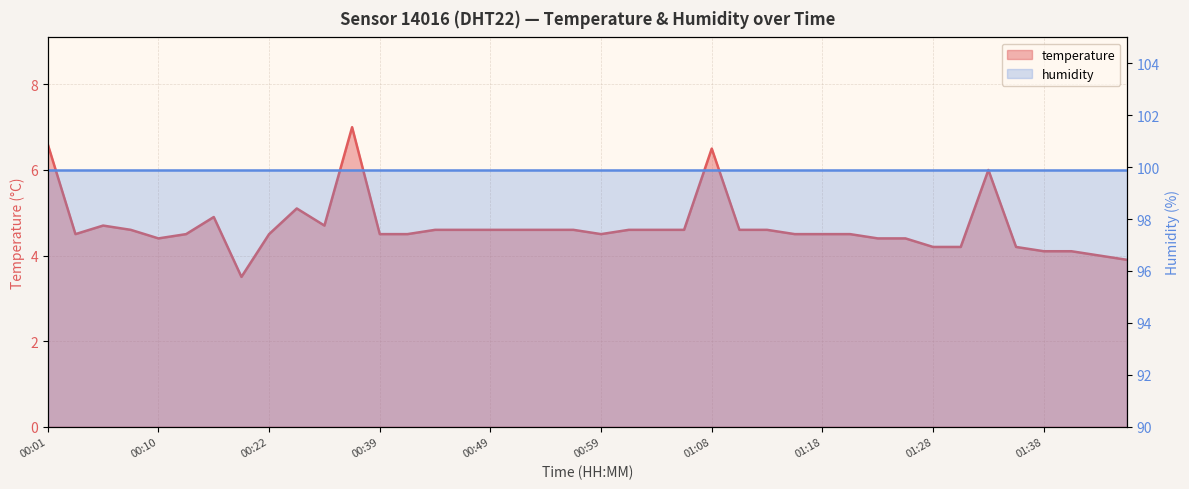

How many interior local valleys (lower than both neighbors) does the data have?

5